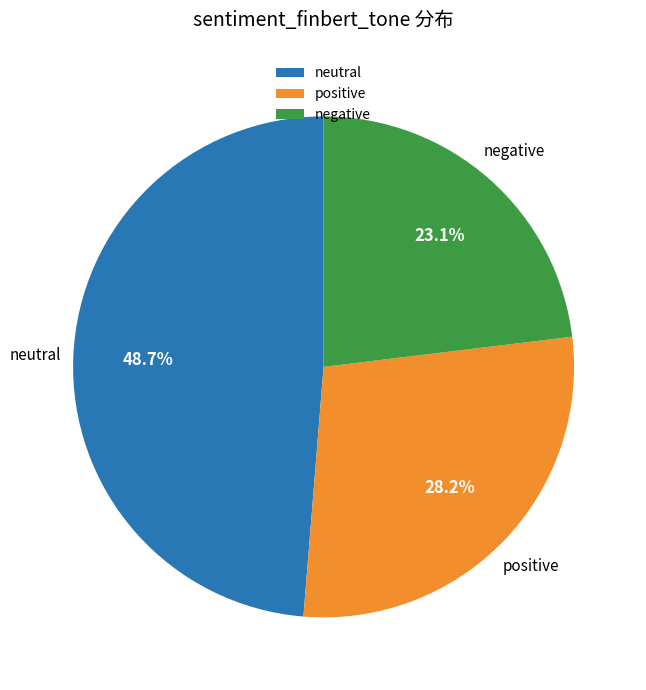

Rank the categories by value from highest to lowest.

neutral, positive, negative